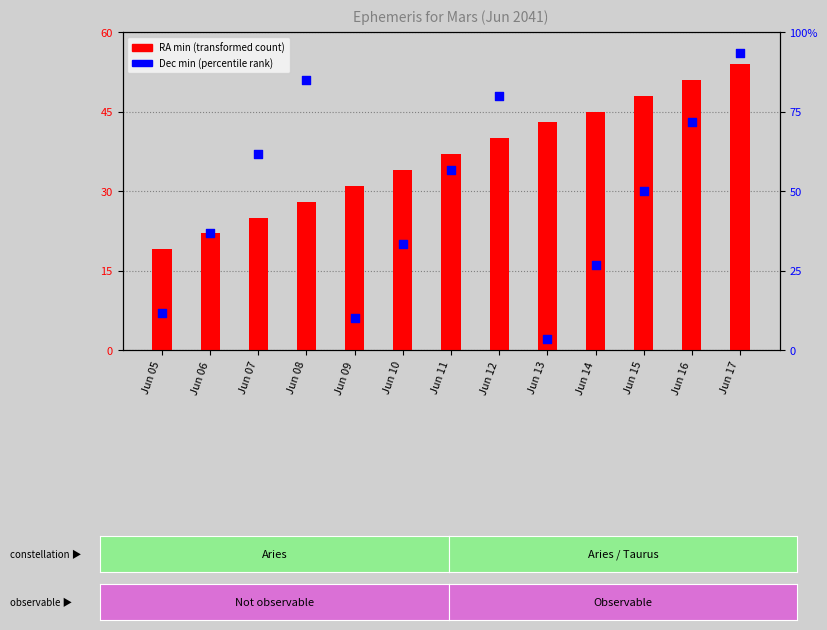

At which category is the sum across all series the highest?

Jun 17